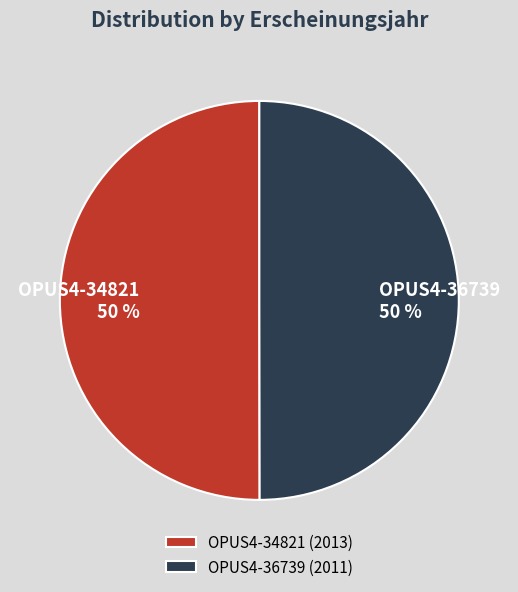

What is the ratio of the value at OPUS4-36739 to the value at OPUS4-34821?

1.0